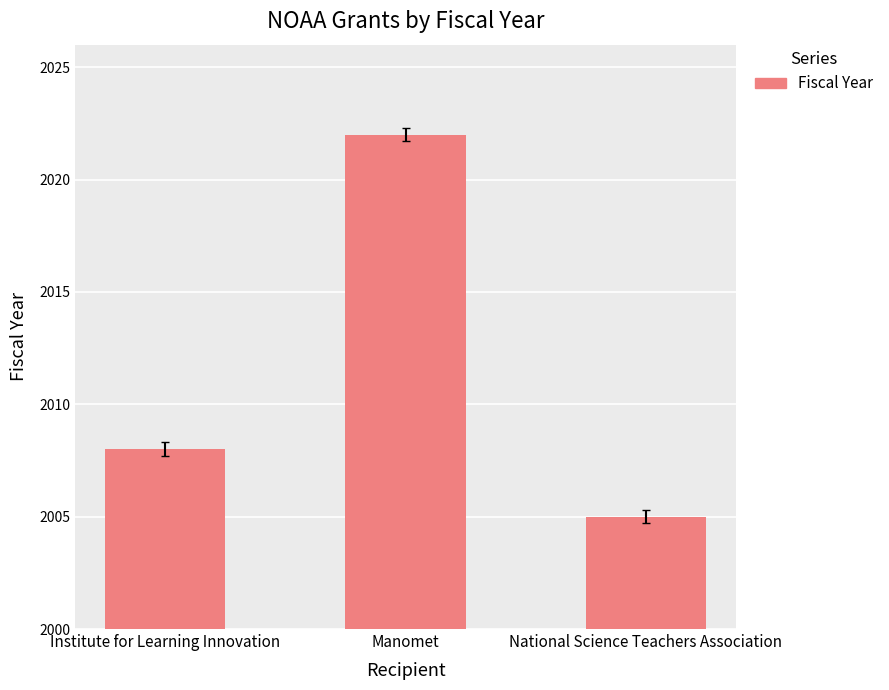

What is the sum of the values at Institute for Learning Innovation and Manomet?

4030